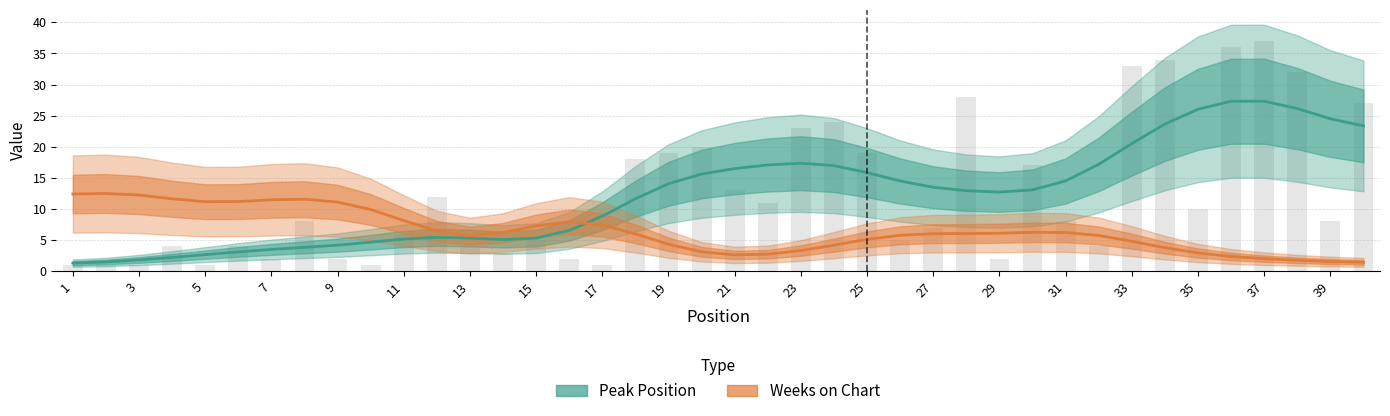

What is the highest value of the Peak Position series?

27.3